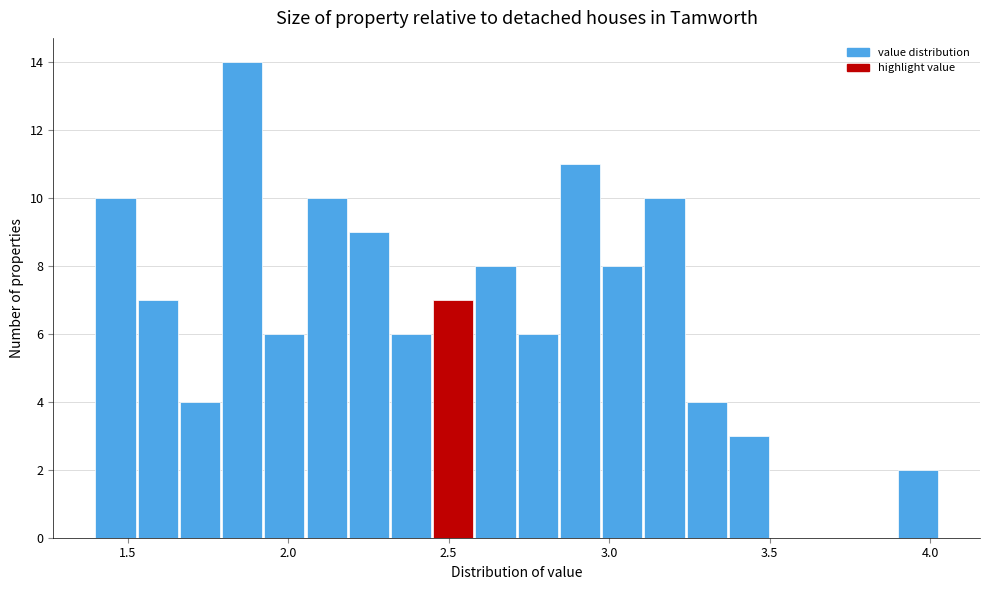

Around what value on the x-axis is the tallest bar? Give the approximate position of its centre, as read against the axis.

1.85